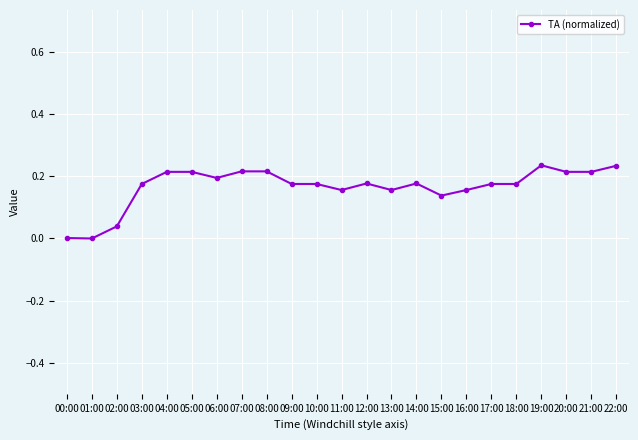

True or false: the data has more than 2 interior local peaks.

True